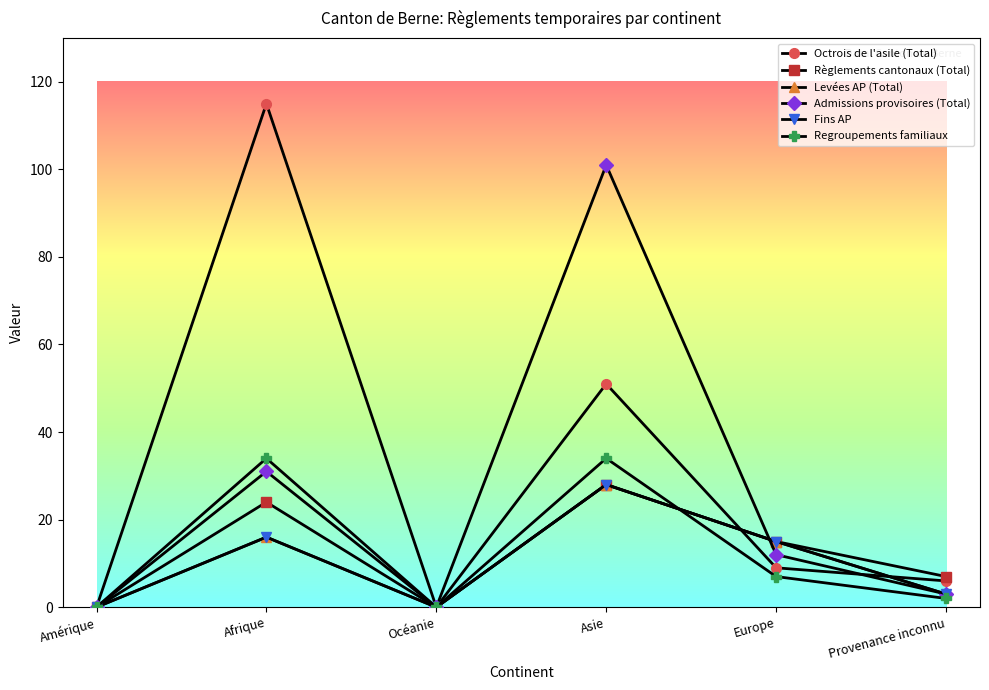

Does the chart have visible grid lines?

No